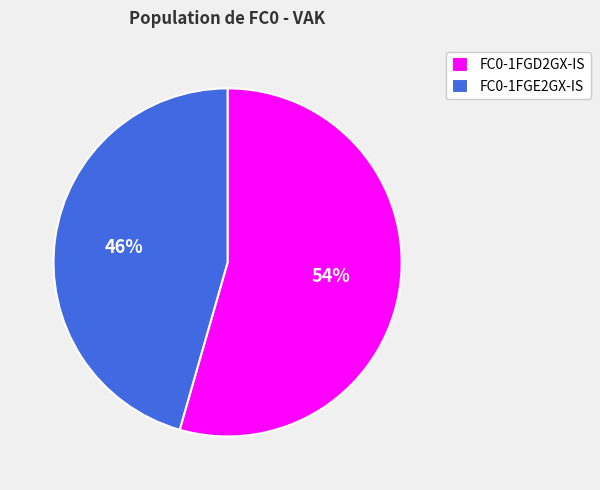

To the nearest percent, what is the combined percentage of FC0-1FGD2GX-IS and FC0-1FGE2GX-IS?

100%